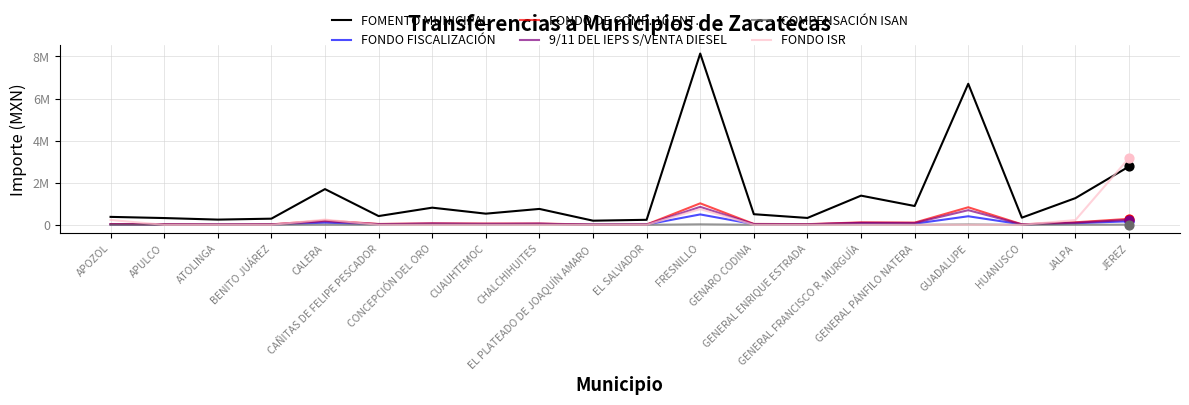

What are all the series names shown in the legend?

FOMENTO MUNICIPAL, FONDO FISCALIZACIÓN, FONDO DE COMP. 10 ENT., 9/11 DEL IEPS S/VENTA DIESEL, COMPENSACIÓN ISAN, FONDO ISR